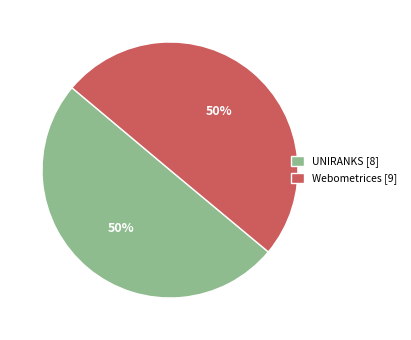

What is the ratio of the value at Webometrices [9] to the value at UNIRANKS [8]?

1.0